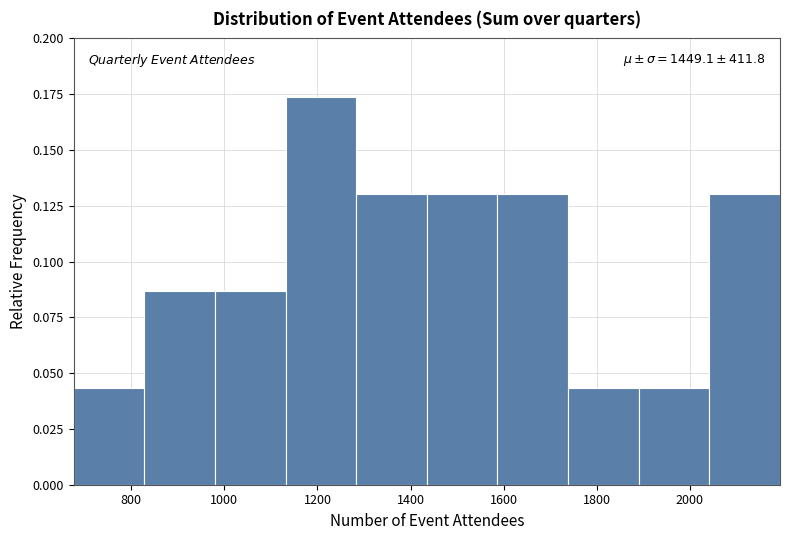

Over which range of the x-axis is the bar tallest?

1140 to 1280